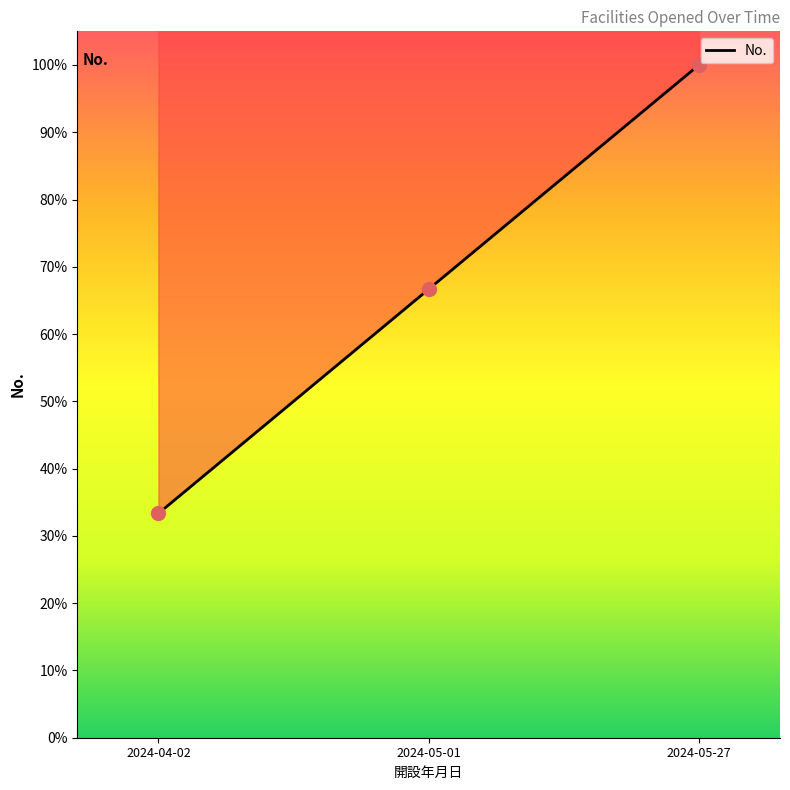

What is the change in value from 2024-05-01 to 2024-05-27?

+33.3